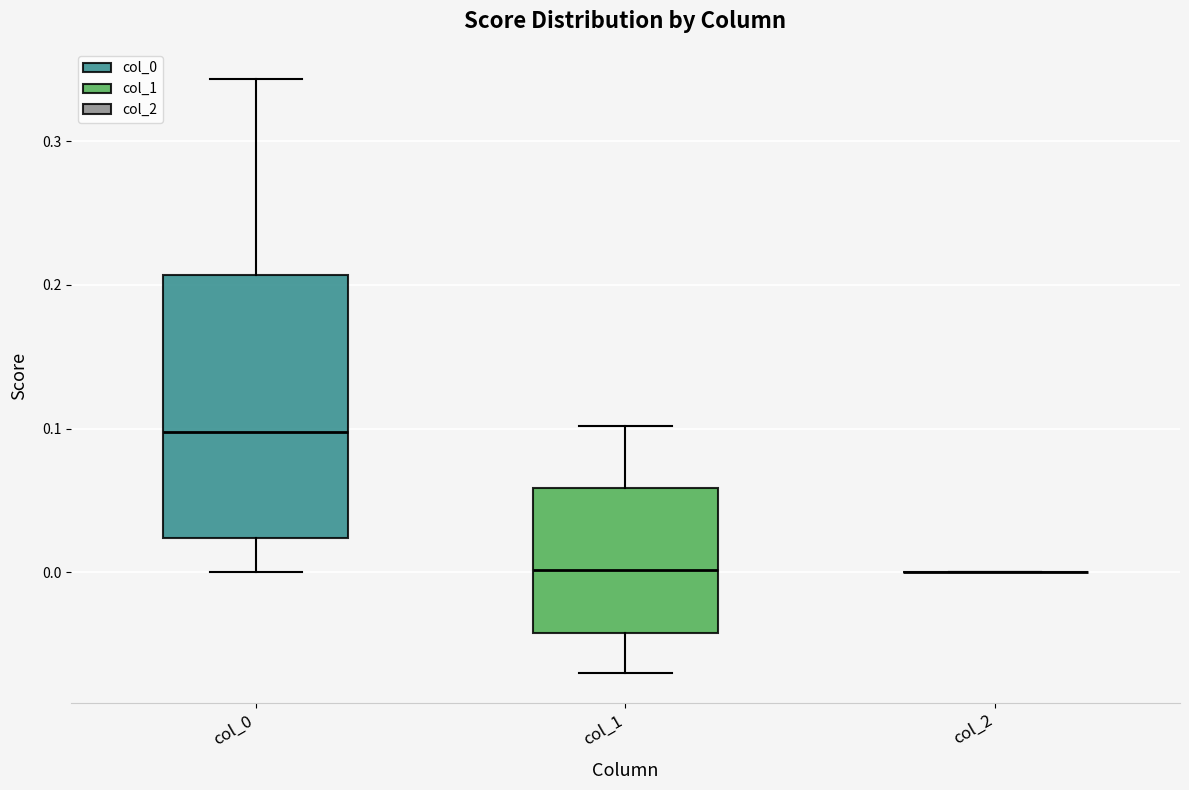

Reading left to right, read every box against the y-axis: the position of its median line, the range the box covers, and the ends of its whiskers. The values are not printed on the chart, so give them approximately, as read against the axis.

col_0: median 0.10, box 0.02 to 0.21, whiskers 0.00 to 0.34
col_1: median 0.00, box -0.04 to 0.06, whiskers -0.07 to 0.10
col_2: box collapsed to a line at 0.00, whiskers 0.00 to 0.00